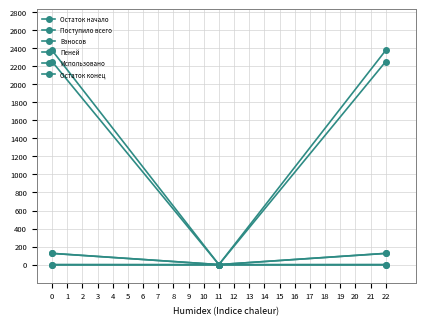

Is this an area chart (filled region under the line)?

No